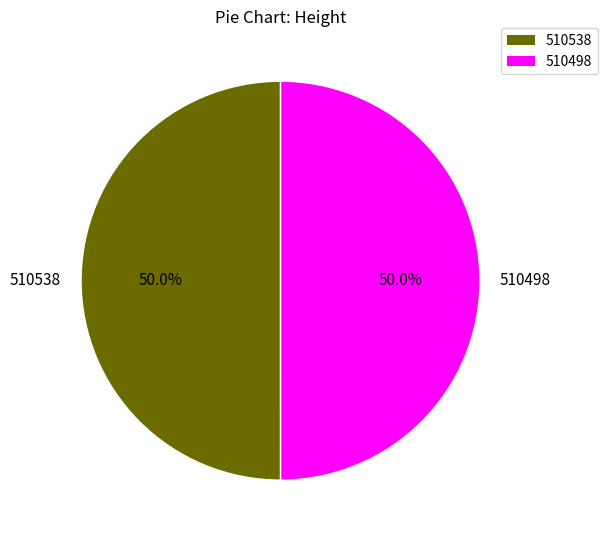

What percentage is the 510498 slice, to the nearest percent?

50%